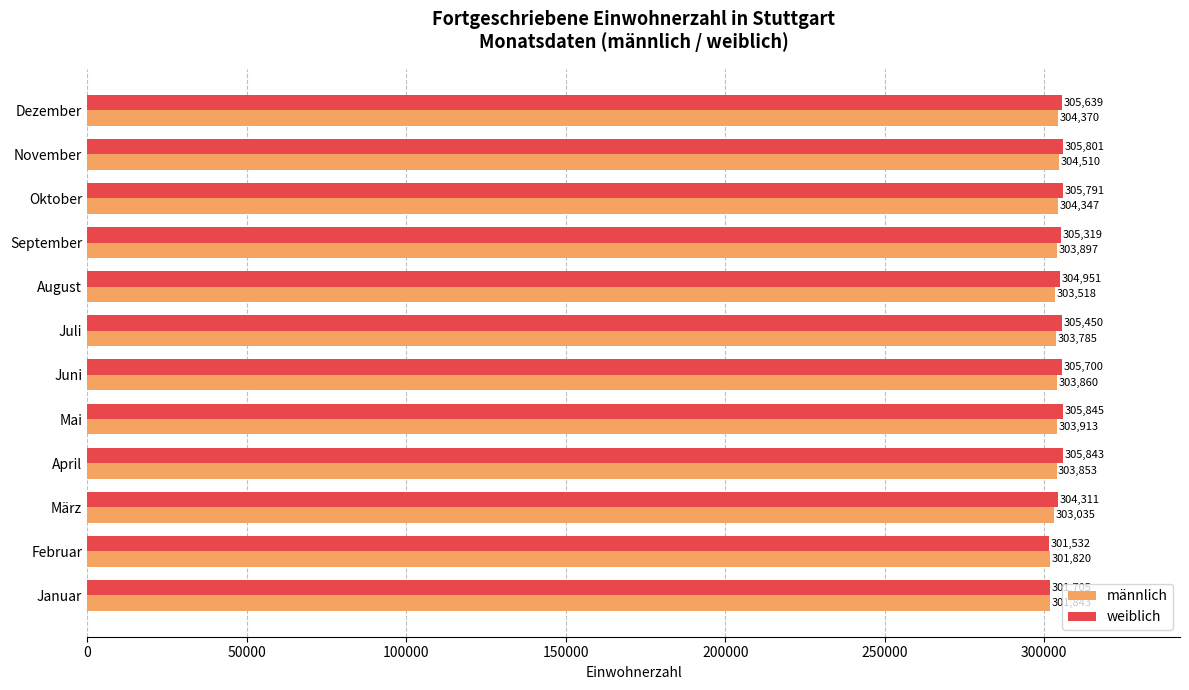

How many data points in weiblich are less than 305639?

6